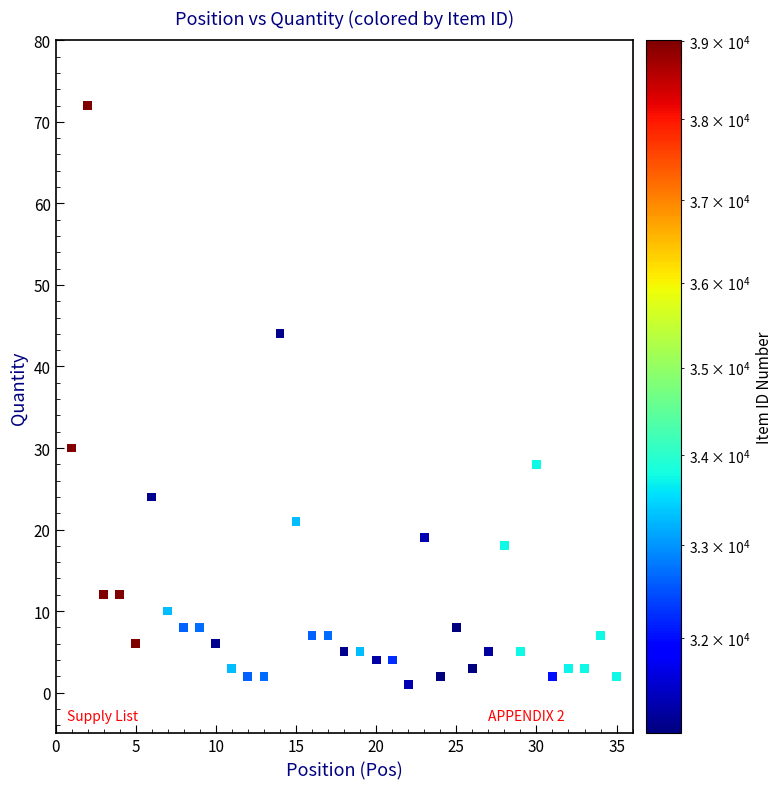

What Y value in the scatter plot is closest to 36?

30